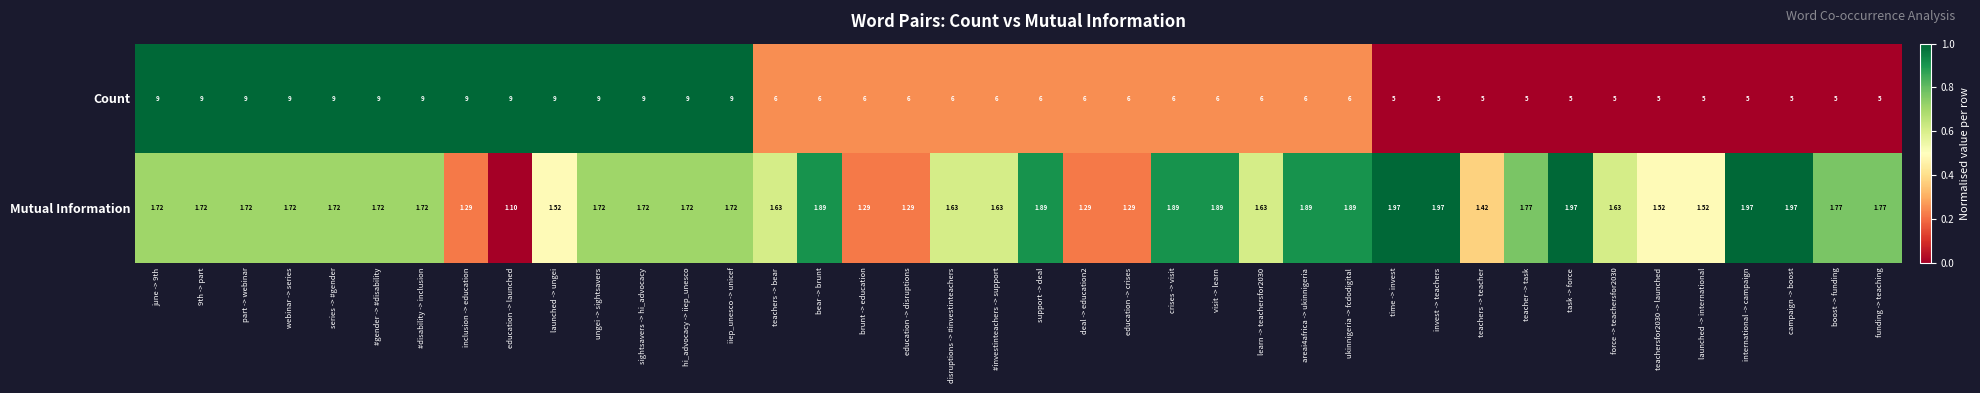

Is the value of Count at teachers -> teacher greater than the value of Mutual Information at #gender -> #disability?

Yes